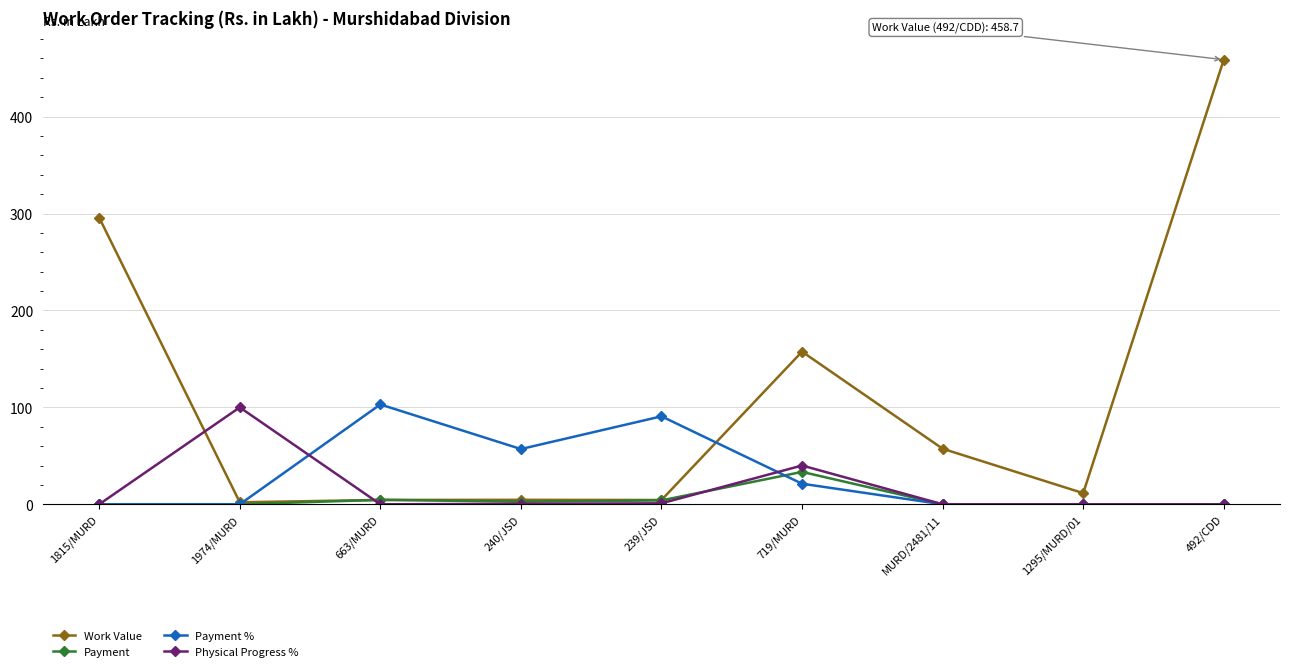

What is the maximum value for Physical Progress %?

100.0